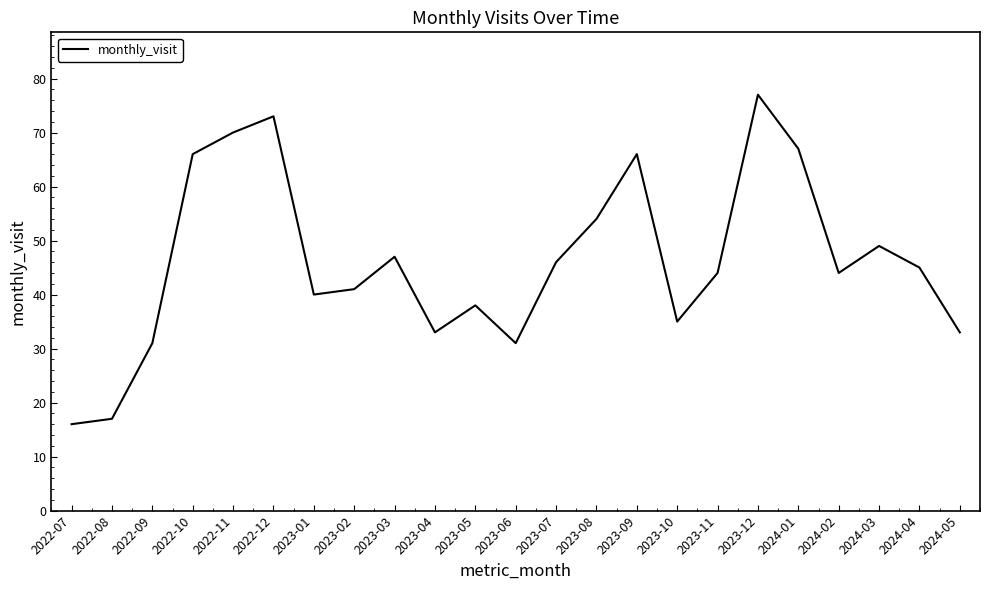

True or false: the data shows 64 at 2023-11.

False